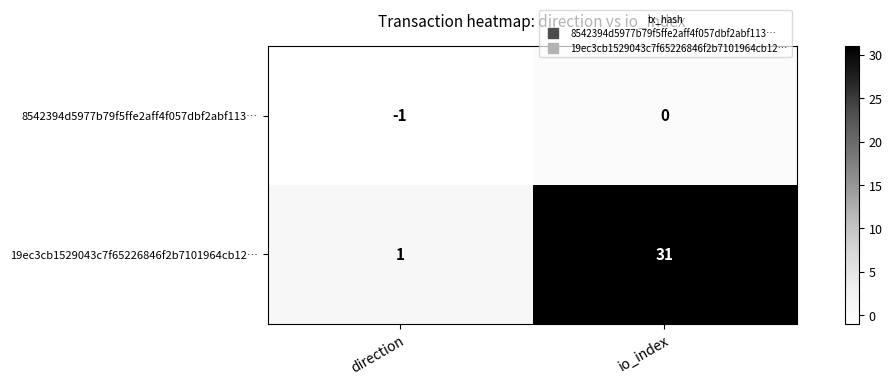

What is the difference between the maximum and minimum values in the 19ec3cb1529043c7f65226846f2b7101964cb12… series?

30